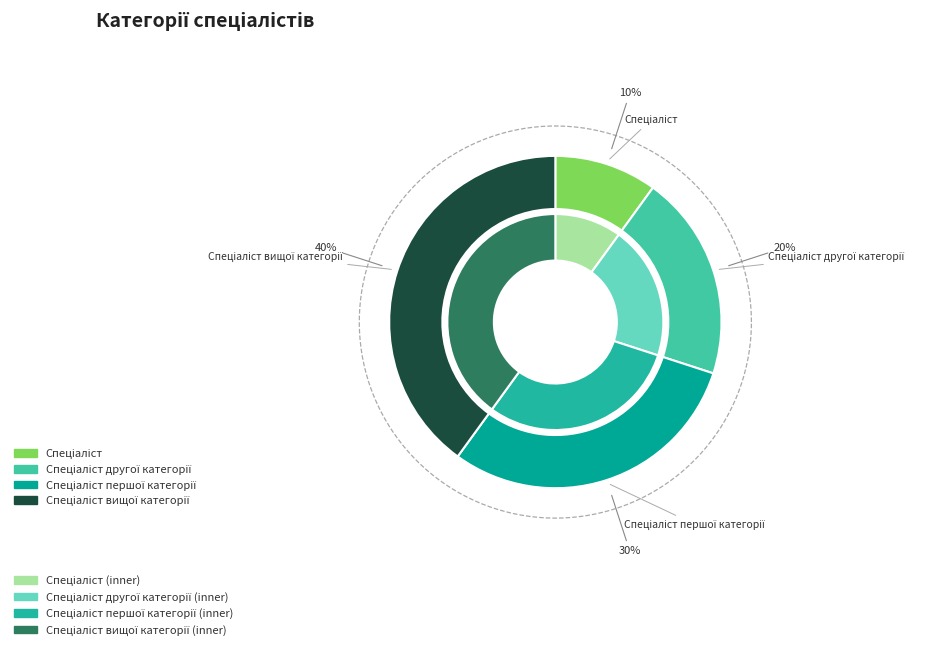

Is there any slice that represents more than half of the pie?

No